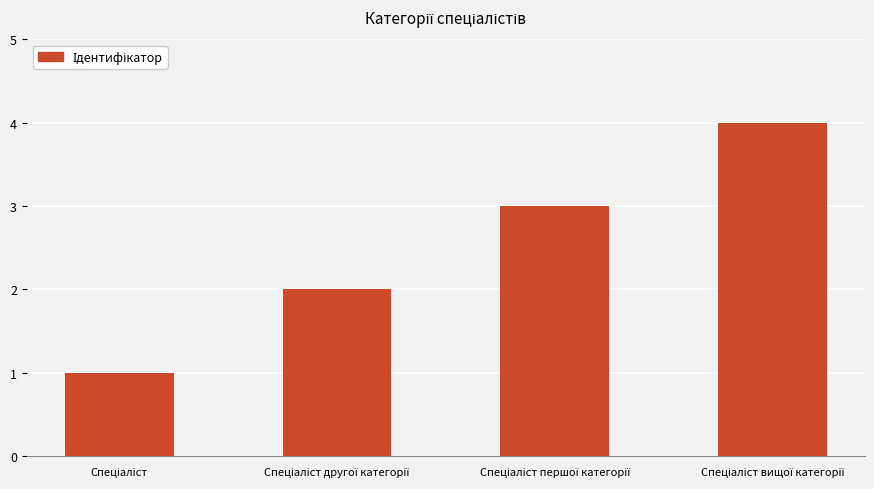

What is the sum of all values?

10